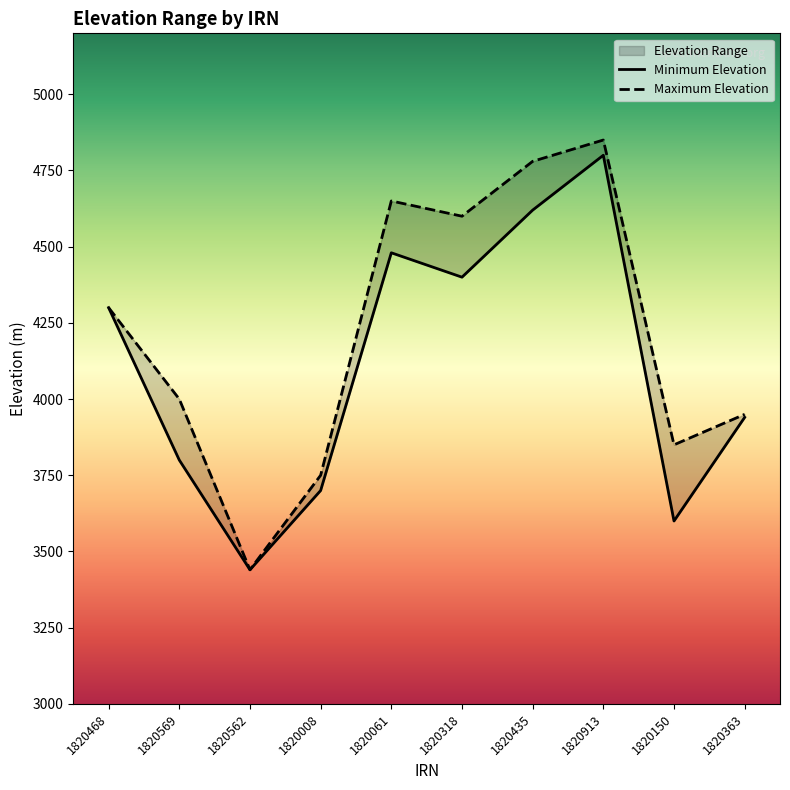

What is the total value across all series at 1820008?

7450